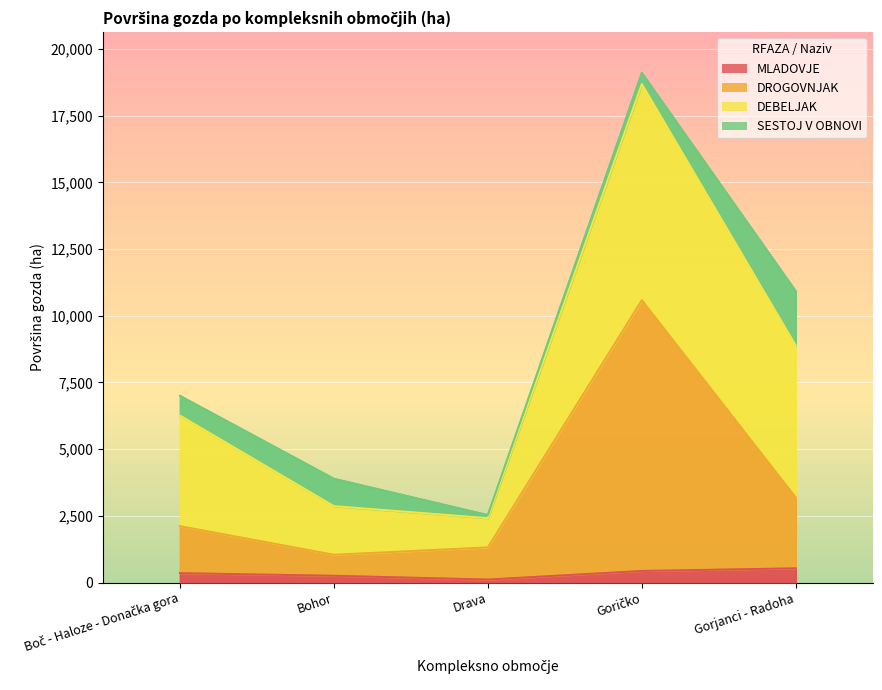

The value of DROGOVNJAK at Boč - Haloze - Donačka gora is 2116.0. True or false?

True